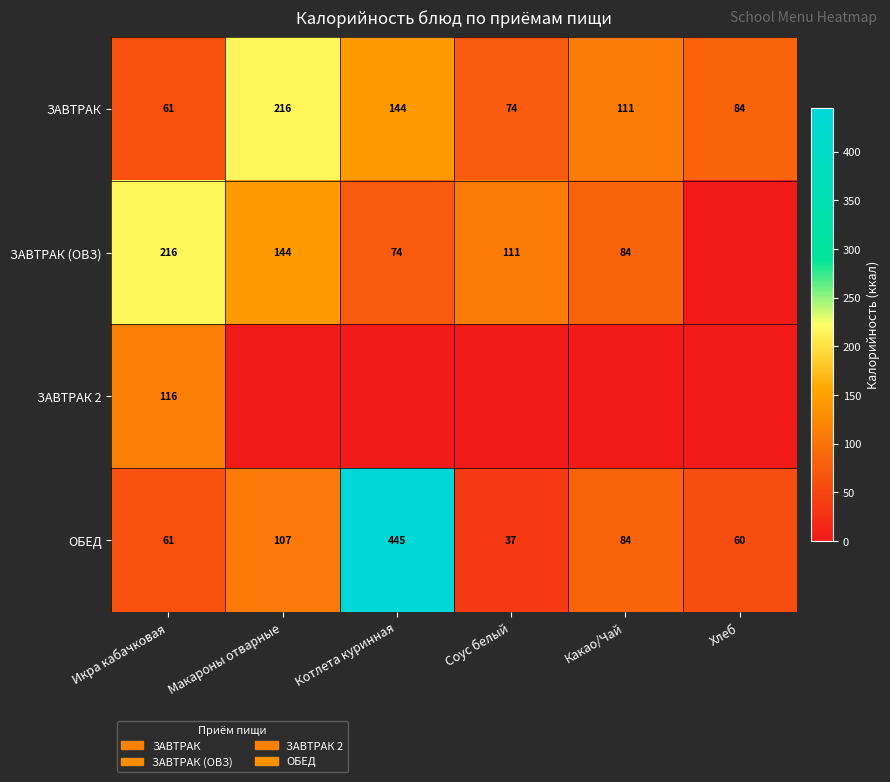

How many values in the ЗАВТРАК series are below 111?

3